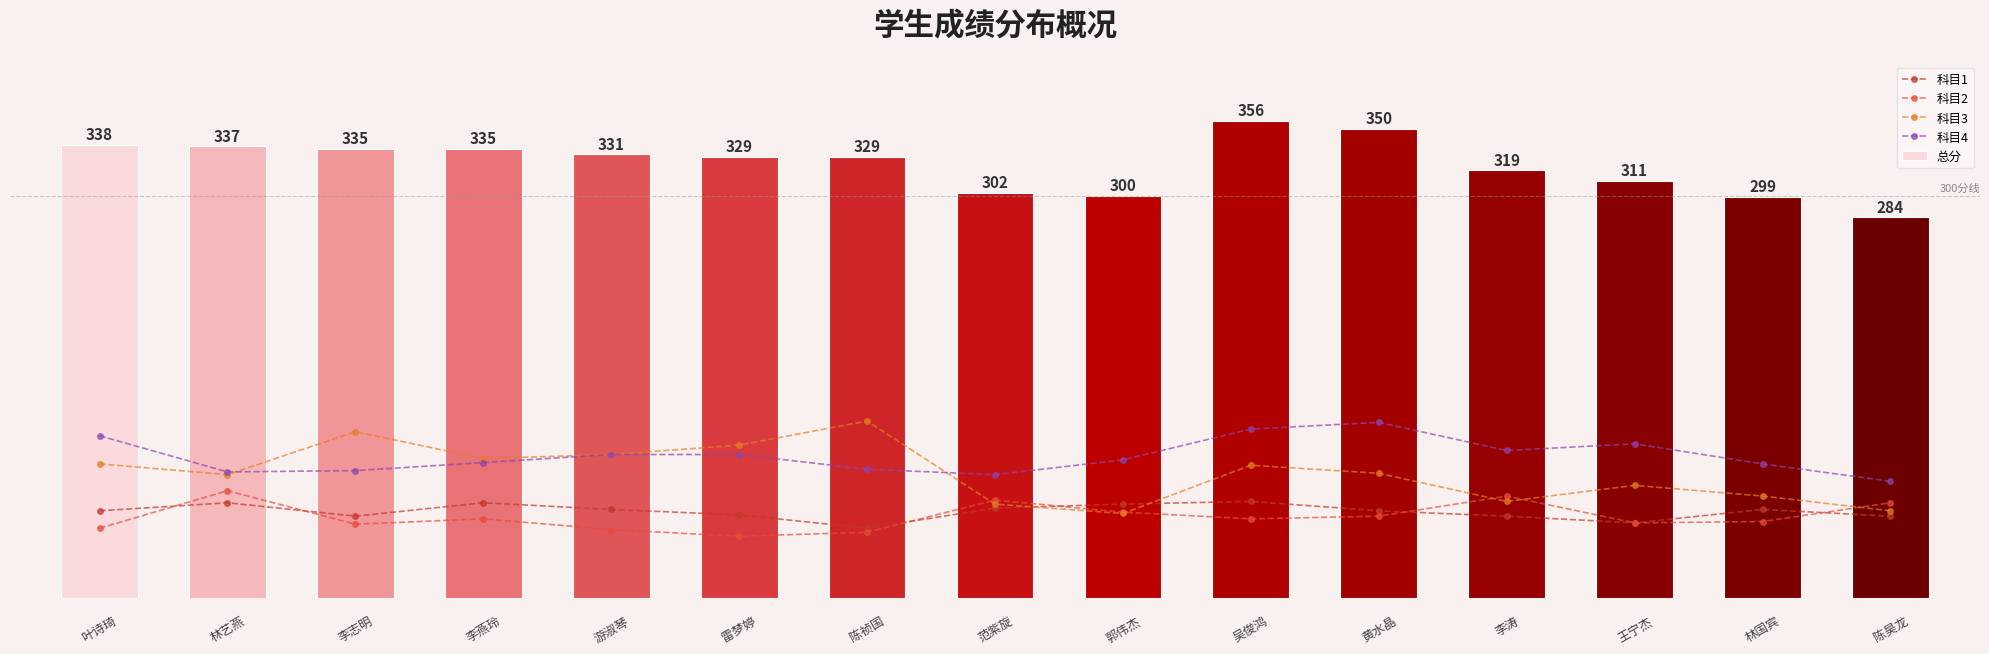

Rank the series by their maximum value, from lowest to highest.

科目1, 科目2, 科目4, 科目3, 总分